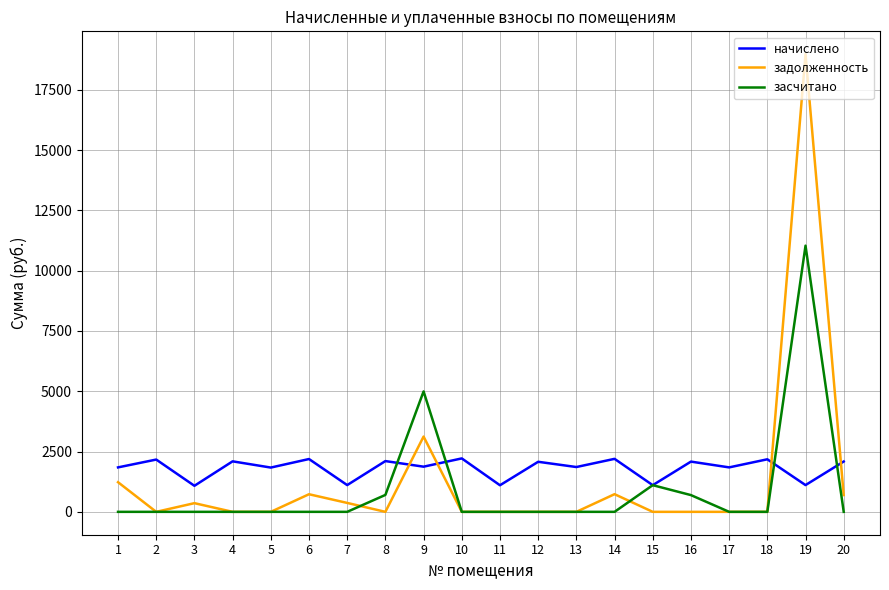

List the series in order of their peak value, highest first.

задолженность, засчитано, начислено